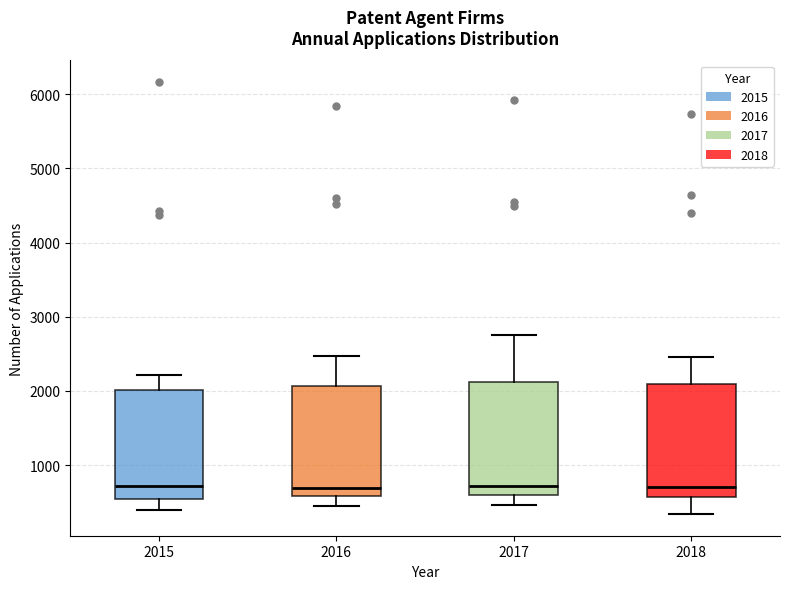

Reading left to right, transcribe this box plot: for each box, give where its median line is, the range the box spans, and where its two whiskers end, as read against the y-axis. The values are not printed on the chart, so give them approximately, as read against the axis.

2015: median 700, box 500 to 2000, whiskers 400 to 2200
2016: median 700, box 600 to 2100, whiskers 400 to 2500
2017: median 700, box 600 to 2100, whiskers 500 to 2800
2018: median 700, box 600 to 2100, whiskers 300 to 2500